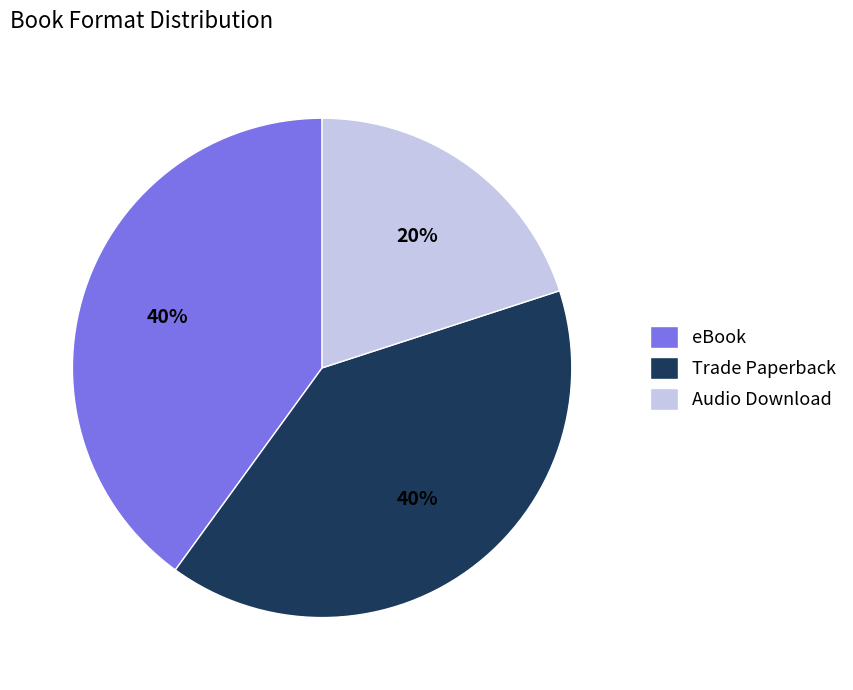

How many slices are in this pie chart?

3